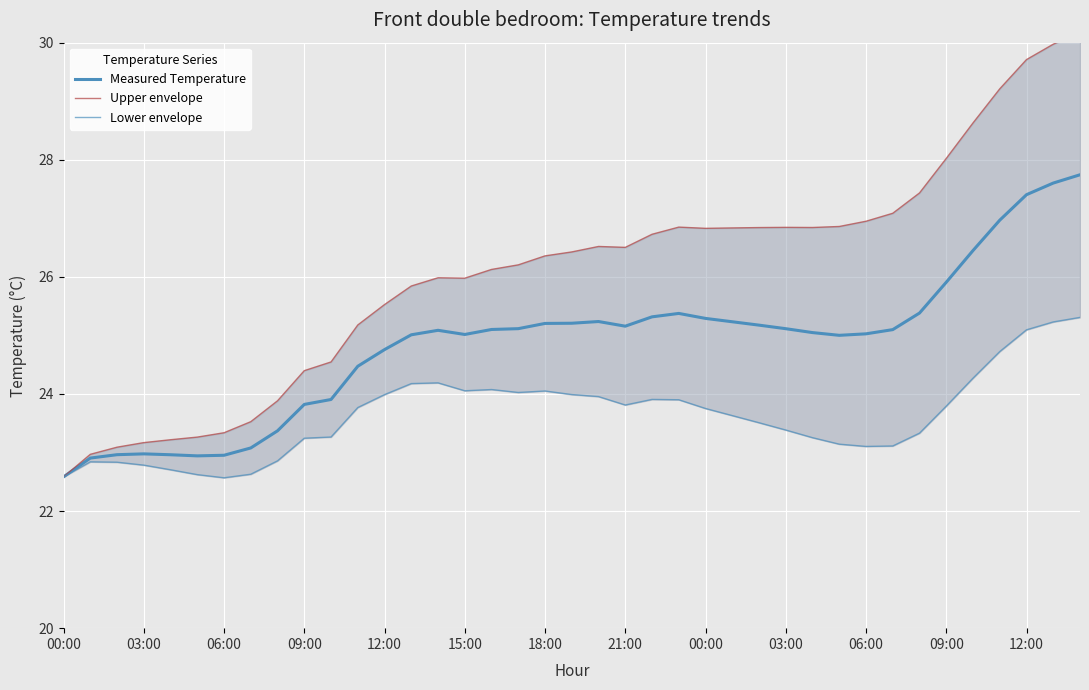

List the series in order of their peak value, highest first.

Upper envelope, Measured Temperature, Lower envelope